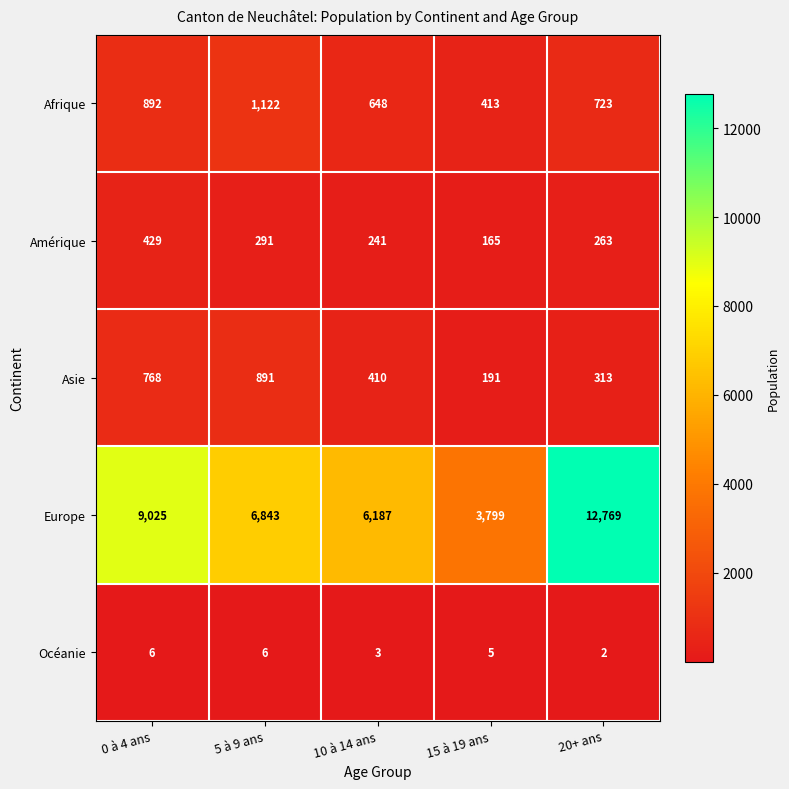

Which series has the largest total across all categories?

Europe